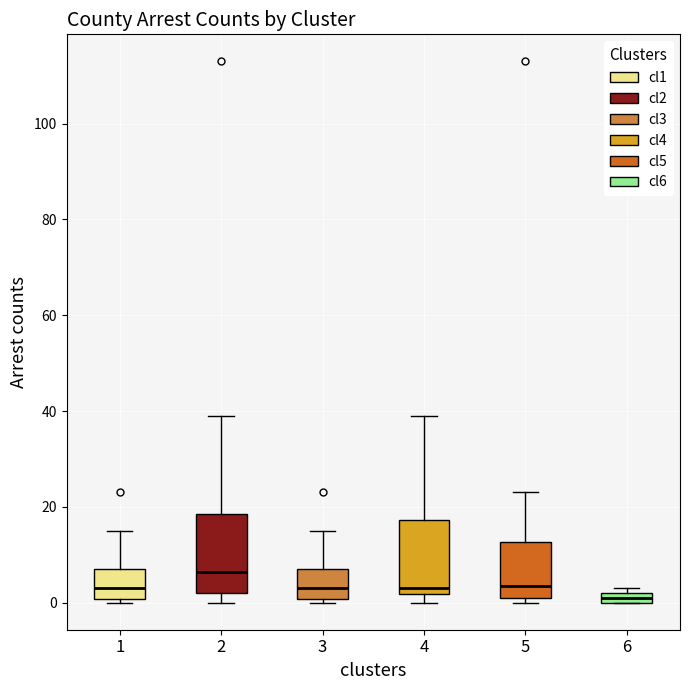

Which box's median line is the highest?

2